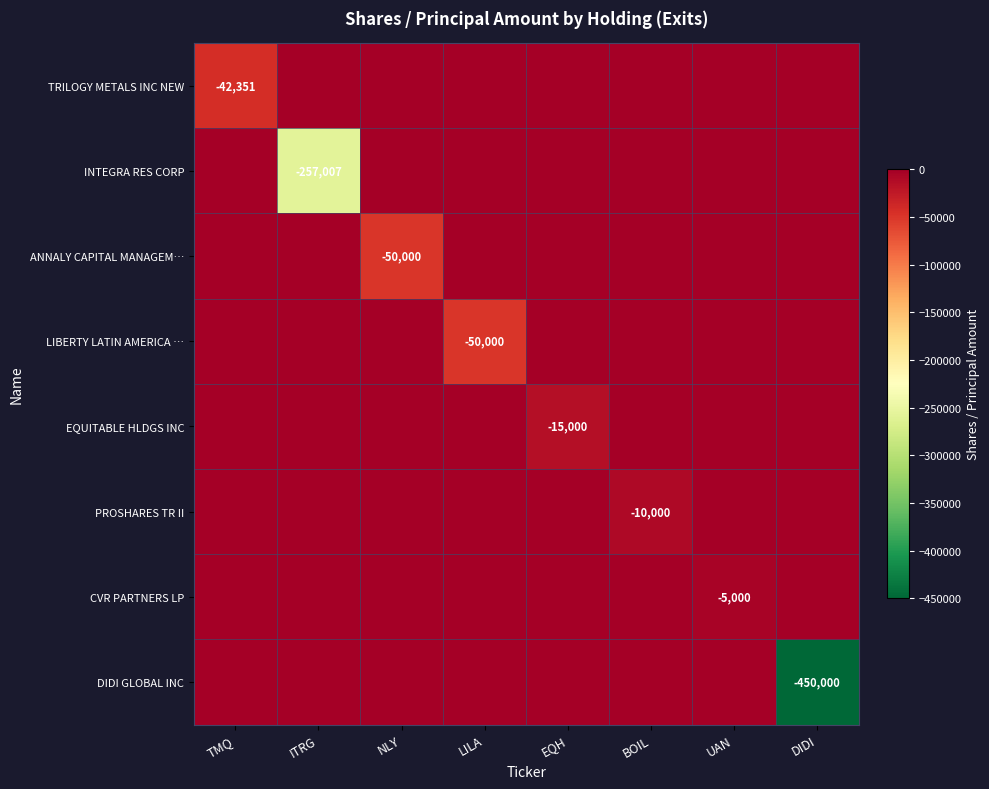

The value of PROSHARES TR II at BOIL is -10000. True or false?

True